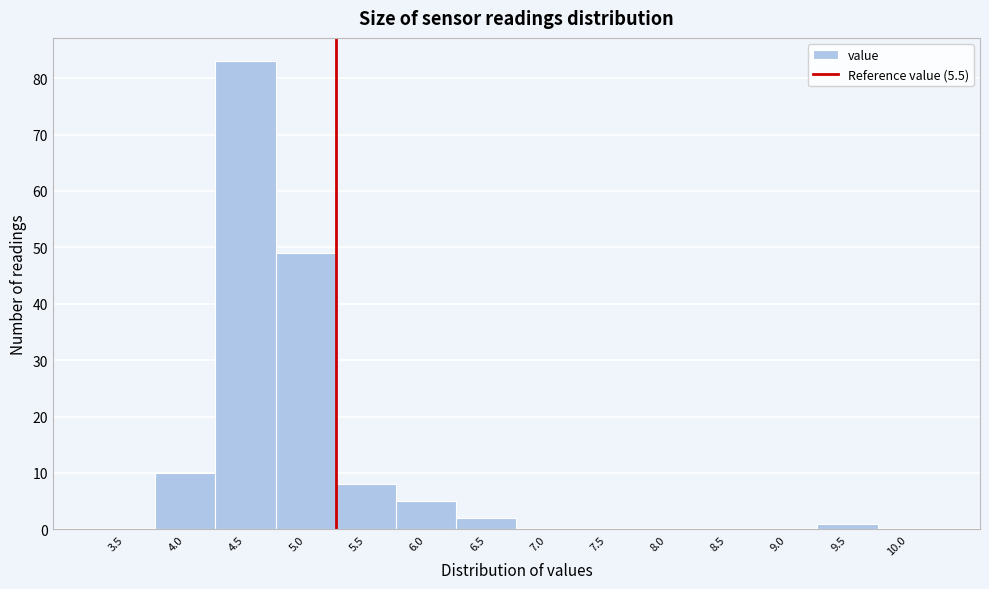

Reading left to right, what are all the values shown in this chart?

3.5=0	4.0=10	4.5=83	5.0=49	5.5=8	6.0=5	6.5=2	7.0=0	7.5=0	8.0=0	8.5=0	9.0=0	9.5=1	10.0=0